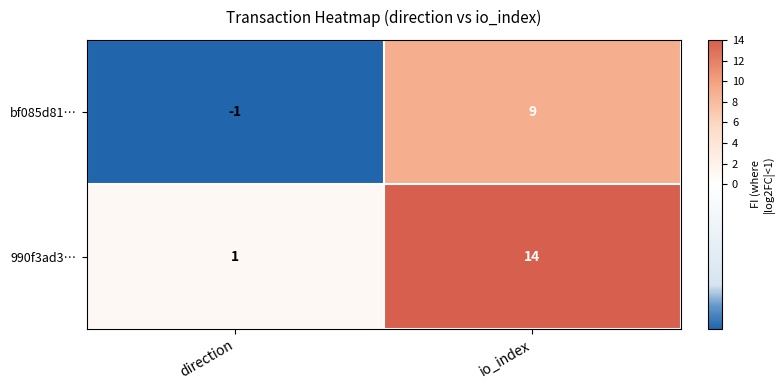

Which series has the largest range (max minus min)?

990f3ad3…